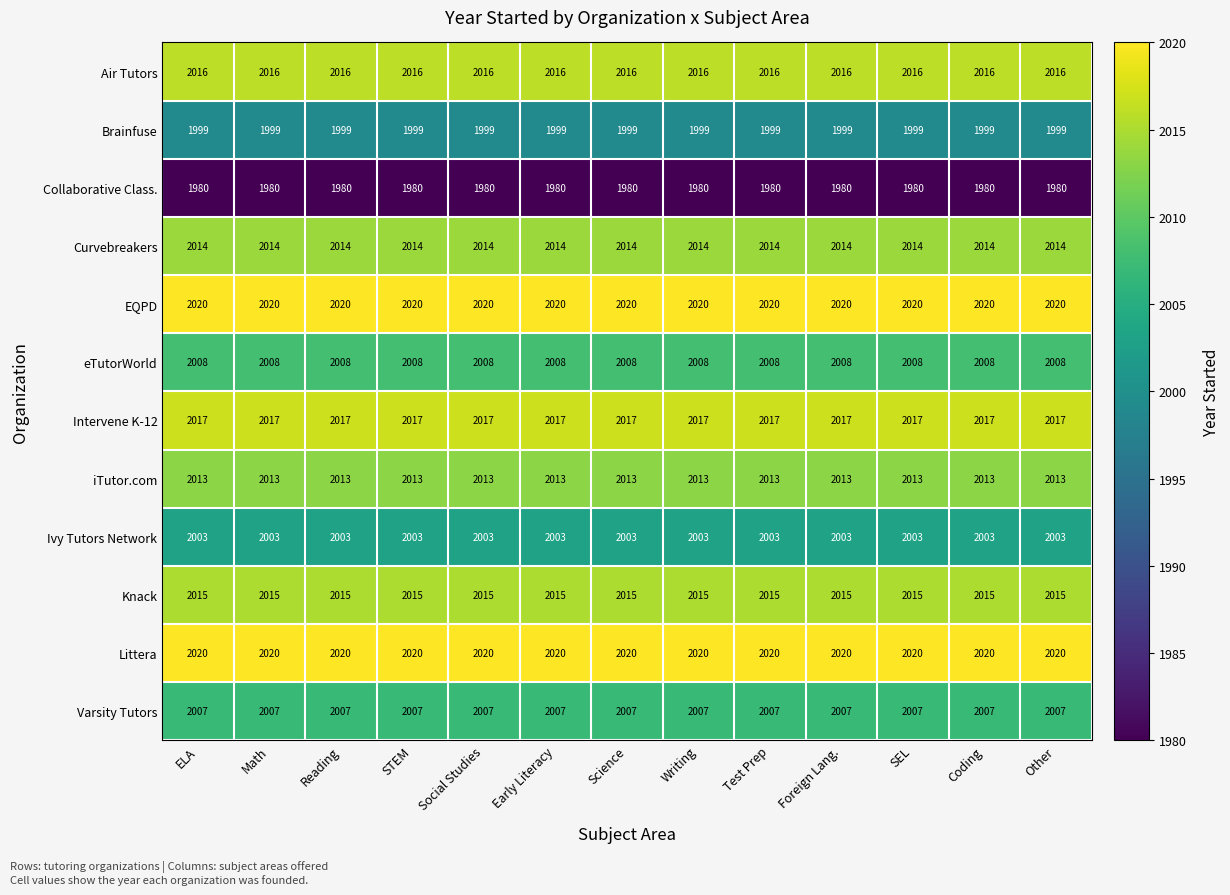

What is the sum of all iTutor.com values?

26169